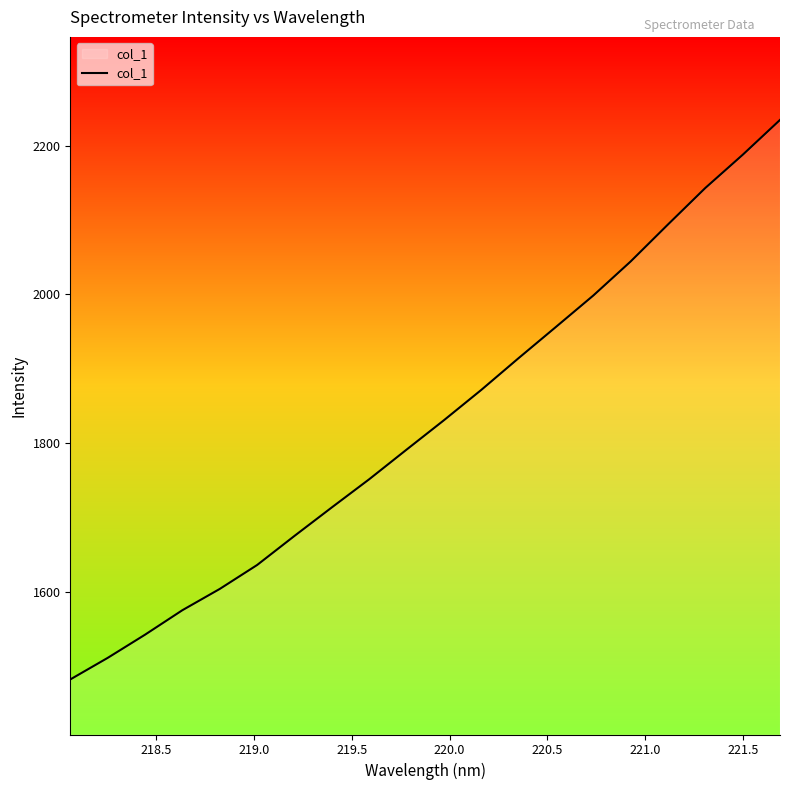

What is the greatest value displayed?

2234.7